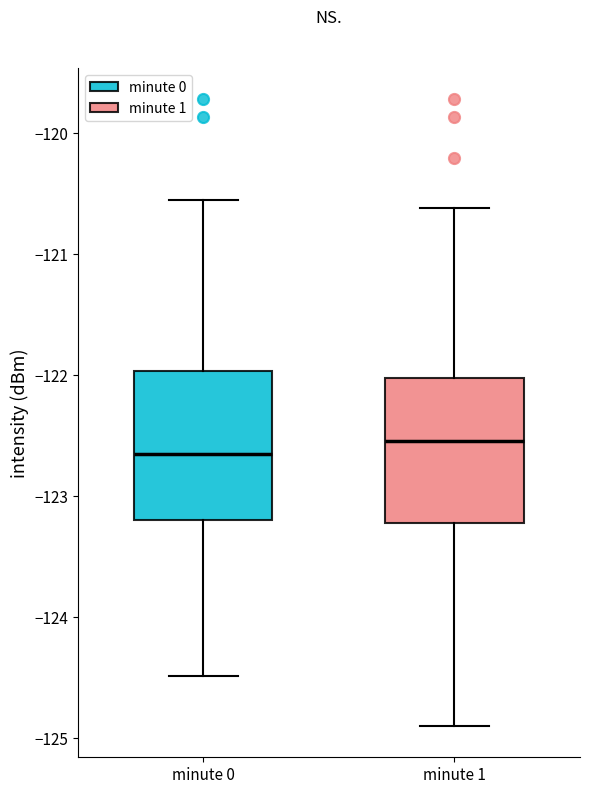

Reading left to right, transcribe this box plot: for each box, give where its median line is, the range the box spans, and where its two whiskers end, as read against the y-axis. The values are not printed on the chart, so give them approximately, as read against the axis.

minute 0: median -122.7, box -123.2 to -122.0, whiskers -124.5 to -120.6
minute 1: median -122.5, box -123.2 to -122.0, whiskers -124.9 to -120.6